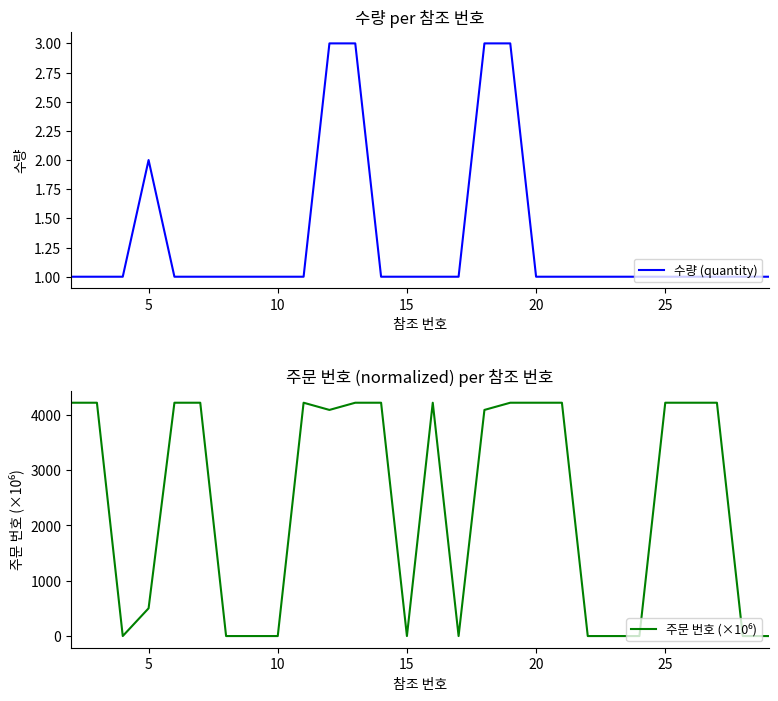

At how many categories does at least one series exceed 179?

17